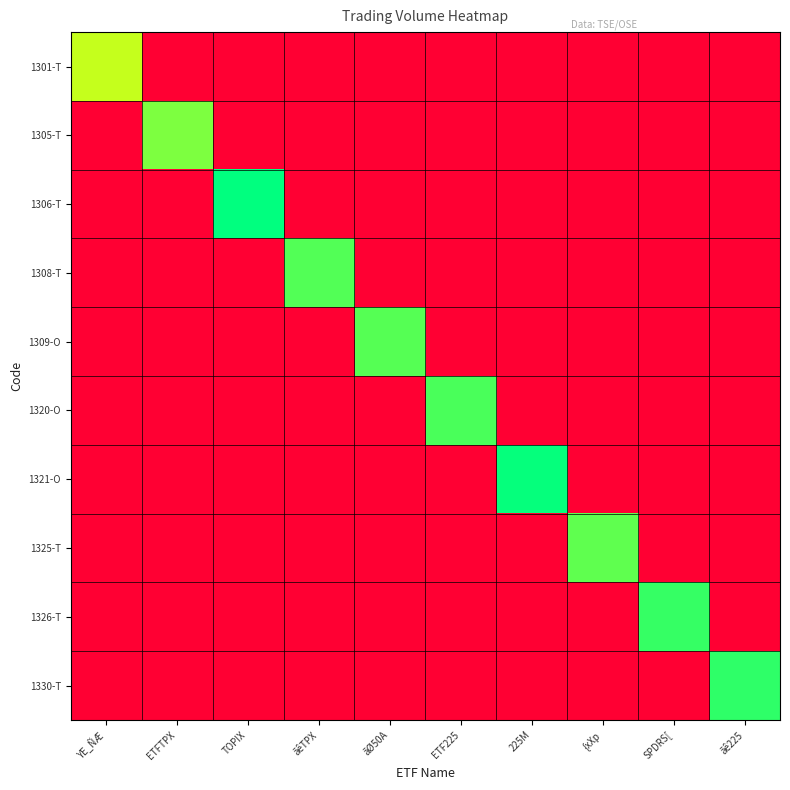

How many categories are shown in the chart?

10